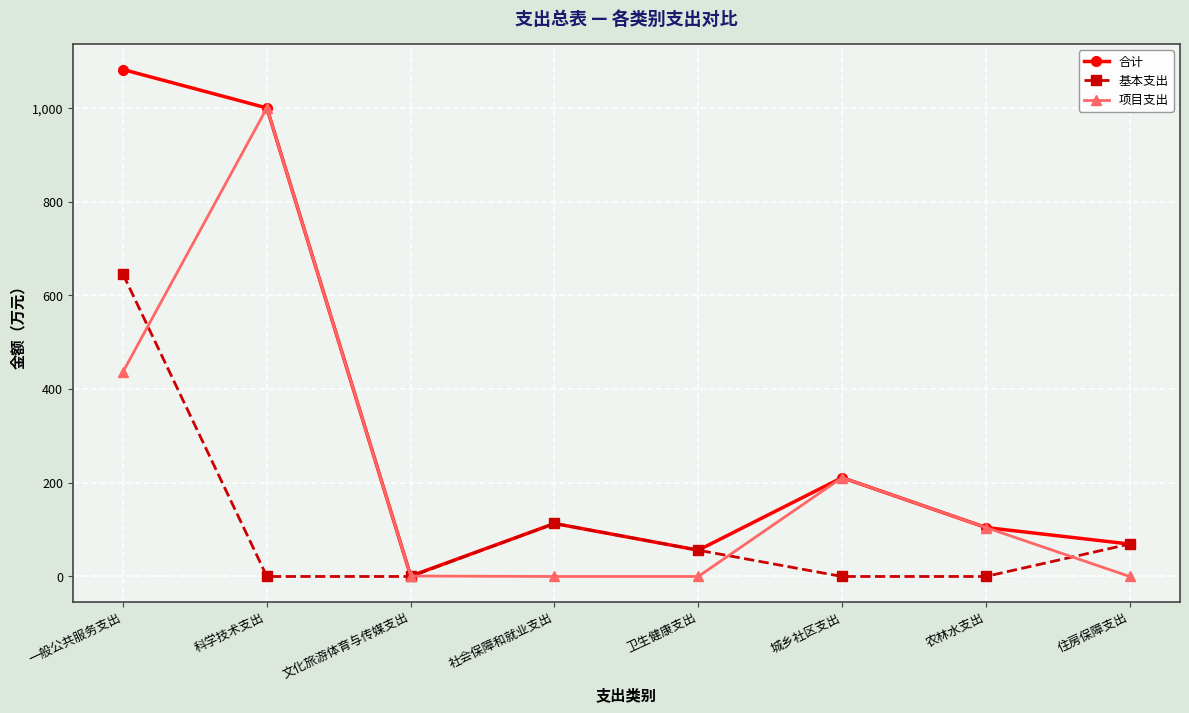

Rank the series by their maximum value, from lowest to highest.

基本支出, 项目支出, 合计